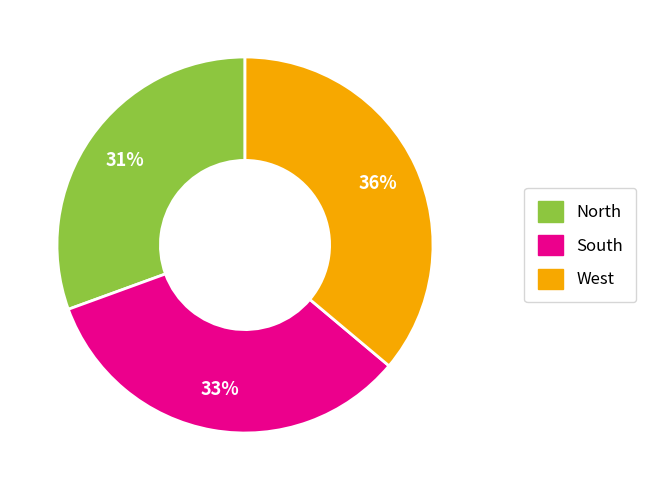

Which category has the biggest portion of the pie?

West